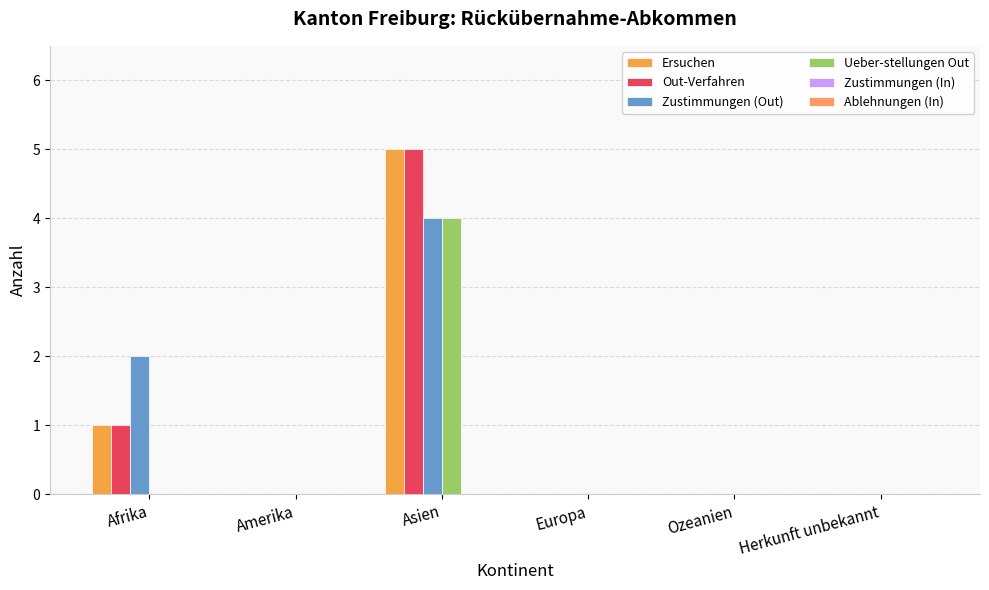

Is the value of Ueber-stellungen Out at Ozeanien greater than the value of Ersuchen at Ozeanien?

No